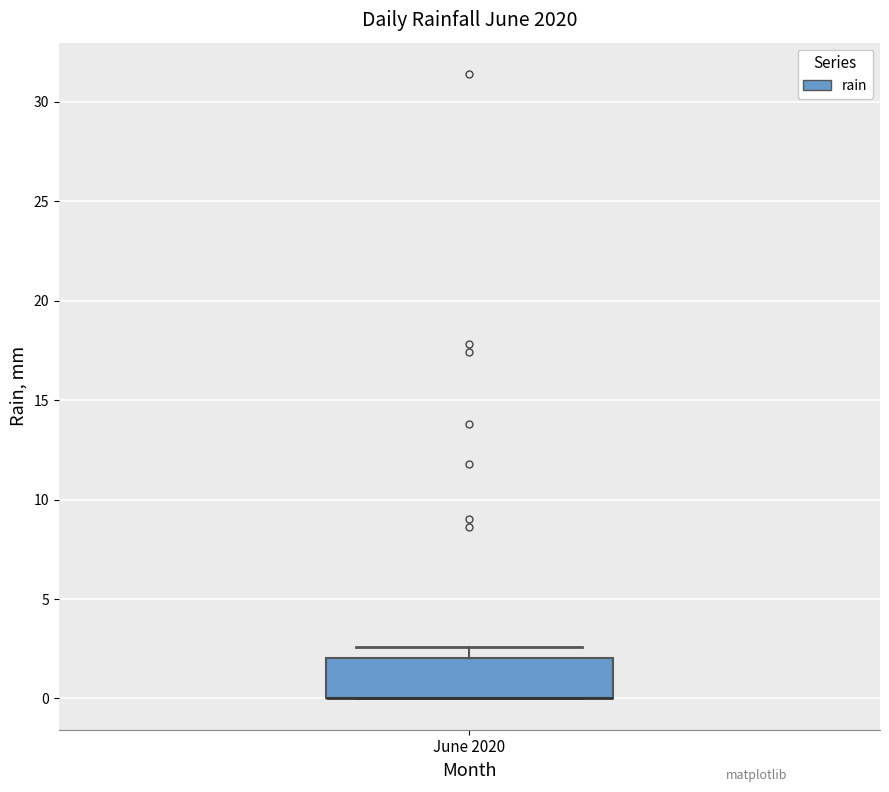

Where does the upper whisker of the box for June 2020 end on the y-axis? The values are not printed on the chart, so give them approximately, as read against the axis.

2.5